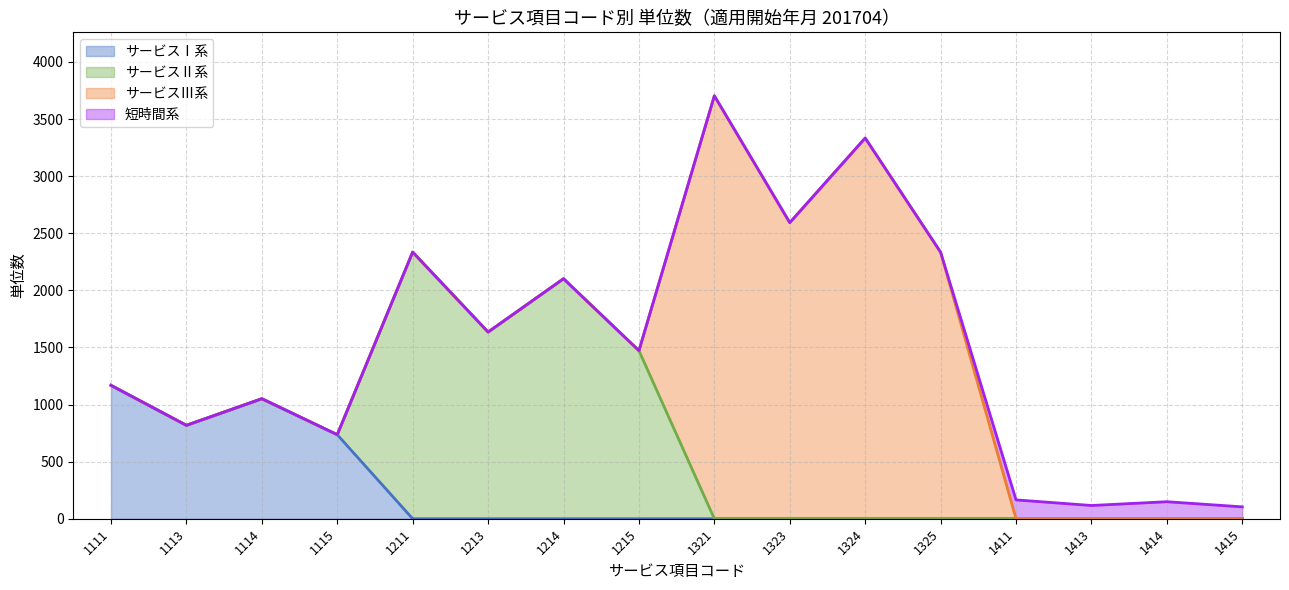

Where do サービスⅠ系 and サービスⅡ系 first cross each other?

1115 and 1211